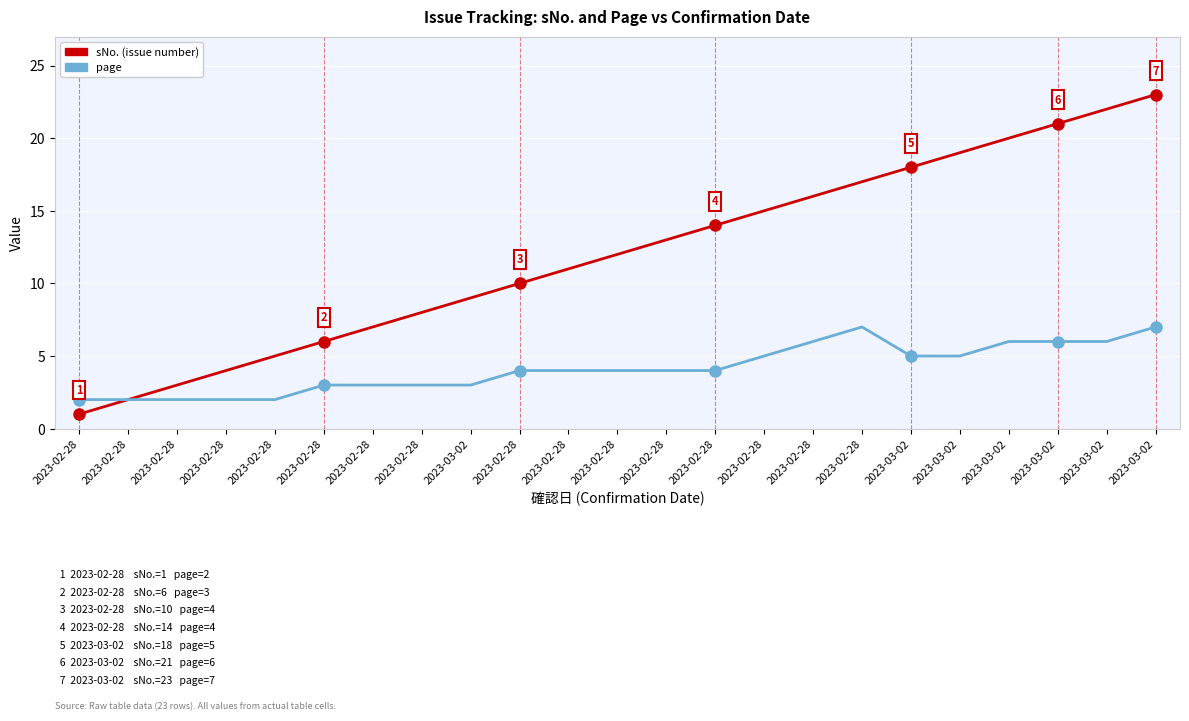

Is this an area chart (filled region under the line)?

No